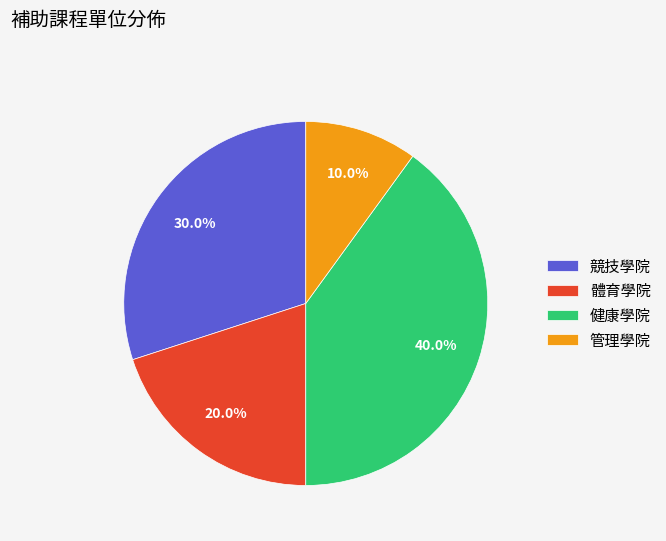

Count the number of slices in the pie.

4